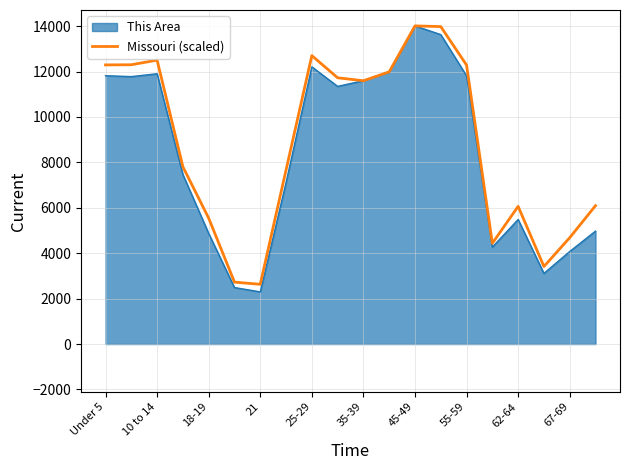

Which category has the lowest value across all series?

21